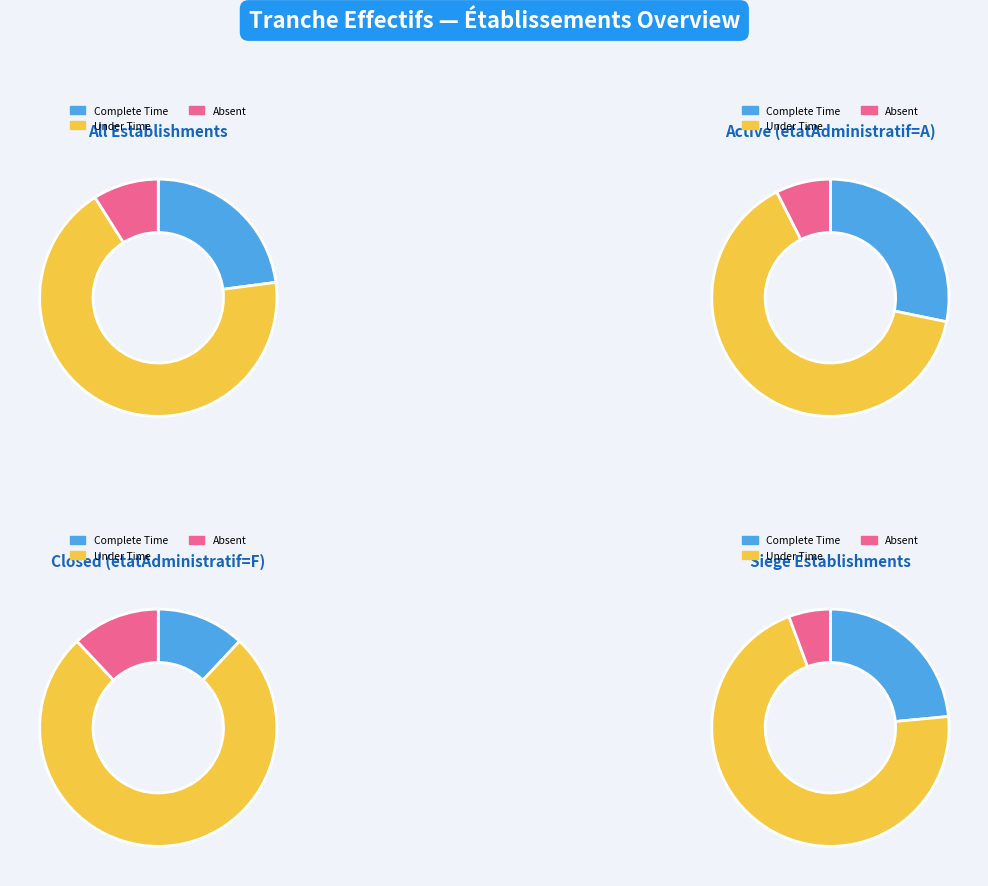

True or false: other accounts for 1% of the total.

False